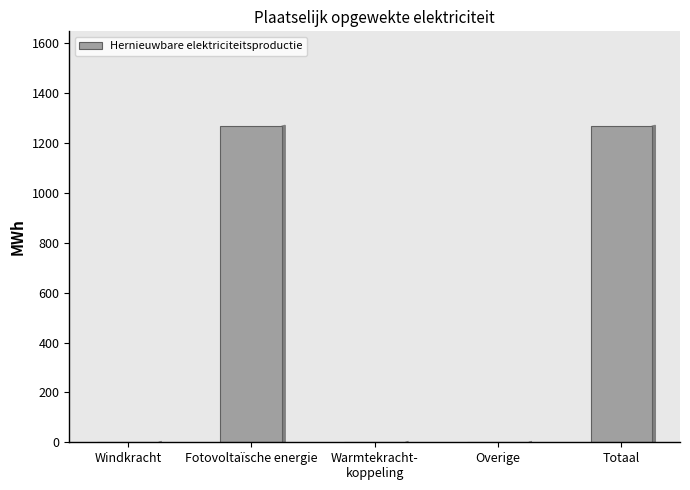

Count the number of data series in this chart.

1